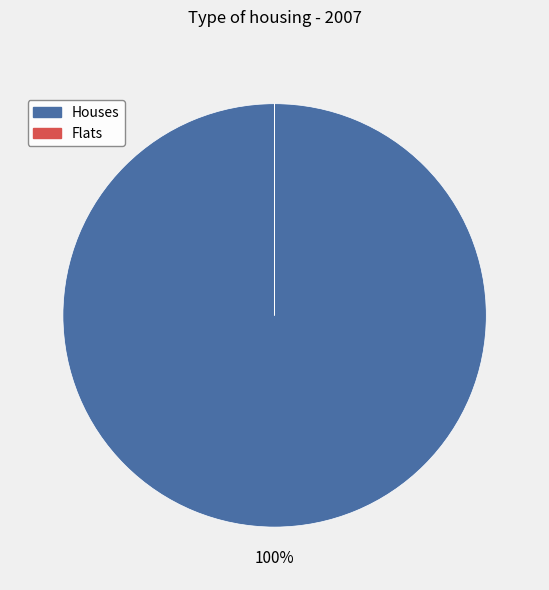

Is it true that Houses is 87% of the pie?

False